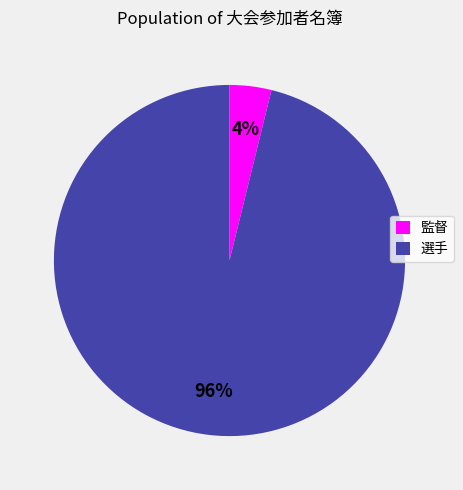

What is the largest slice in the pie chart?

選手